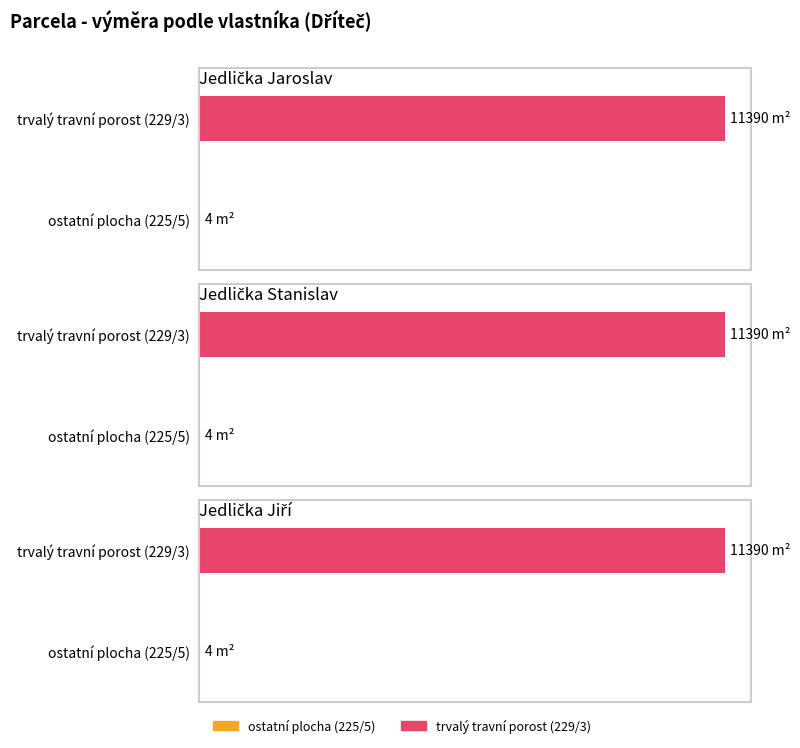

The value of Podíl jmenovatel at Jedlička Jaroslav (229/3) is 2. True or false?

False